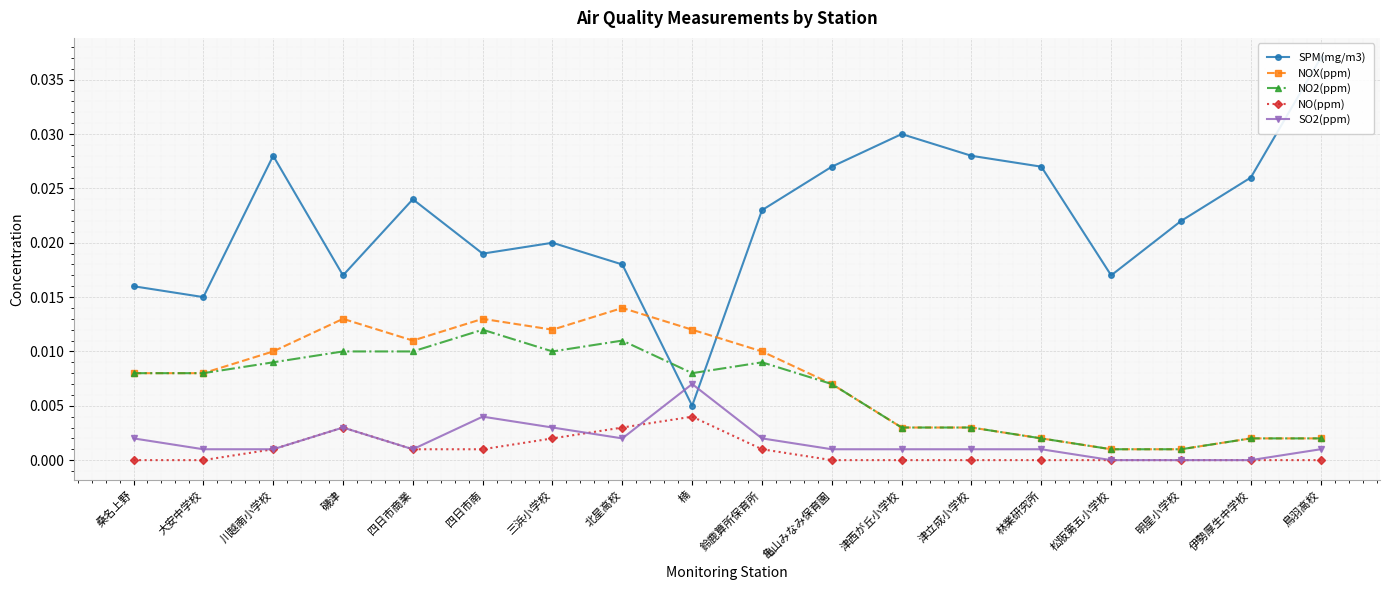

Is the value of SPM(mg/m3) at 北星高校 greater than the value of NO2(ppm) at 鈴鹿算所保育所?

Yes